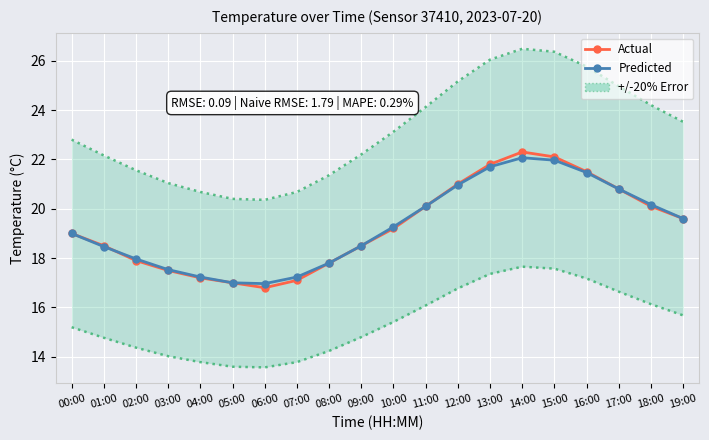

Which series has the largest total across all categories?

Actual